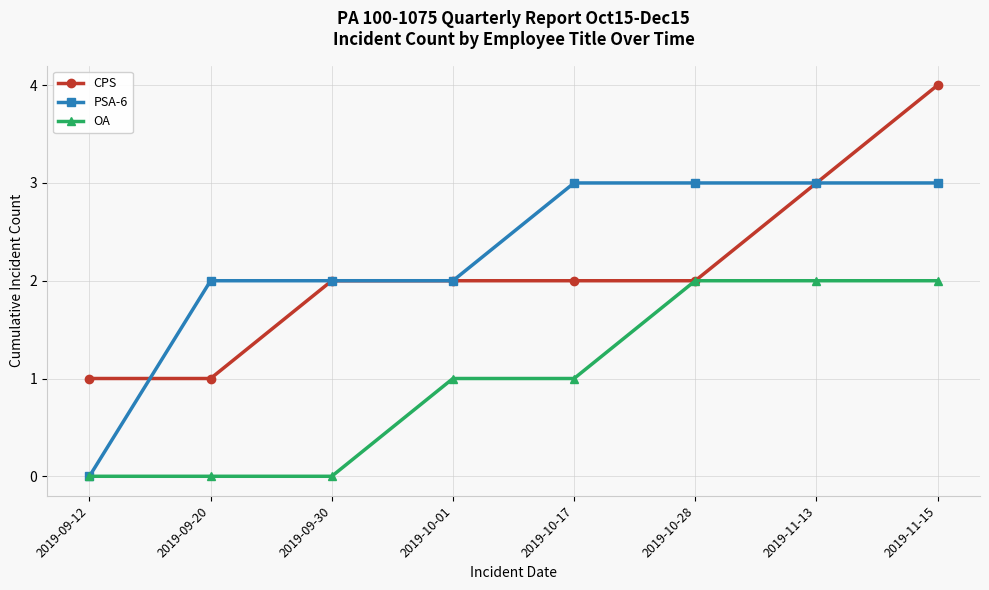

Reading left to right, transcribe all the data shown in this chart.

CPS: 1	1	2	2	2	2	3	4
PSA-6: 0	2	2	2	3	3	3	3
OA: 0	0	0	1	1	2	2	2